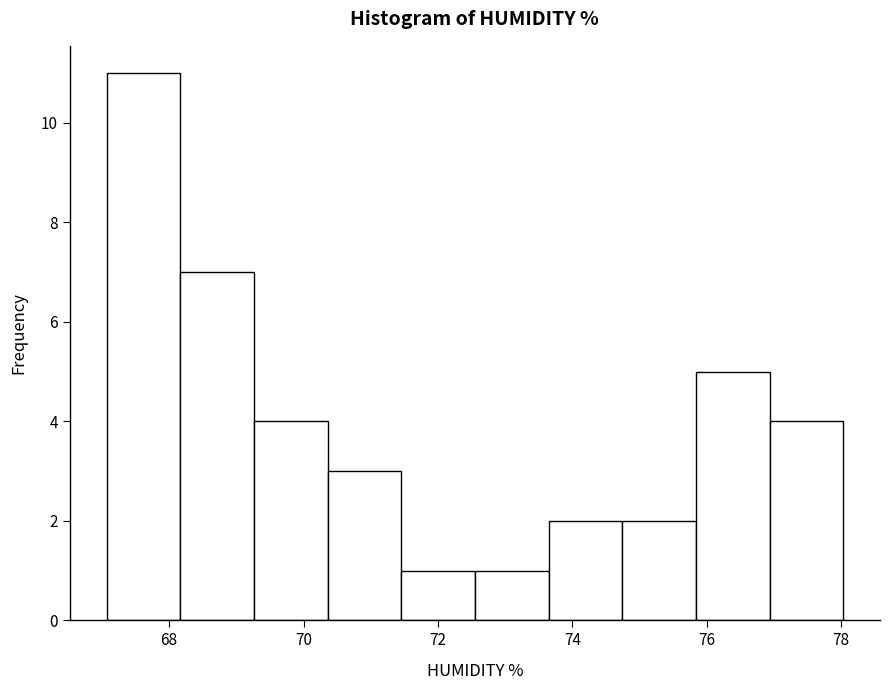

Reading left to right, transcribe this chart: for each bar, give the range it covers on the x-axis and its height. Neither the bar edges nor the heights are printed on the chart, so give them approximately, as read against the axes.

67.0 to 68.2: 11
68.2 to 69.2: 7
69.2 to 70.4: 4
70.4 to 71.4: 3
71.4 to 72.6: 1
72.6 to 73.6: 1
73.6 to 74.8: 2
74.8 to 75.8: 2
75.8 to 77.0: 5
77.0 to 78.0: 4